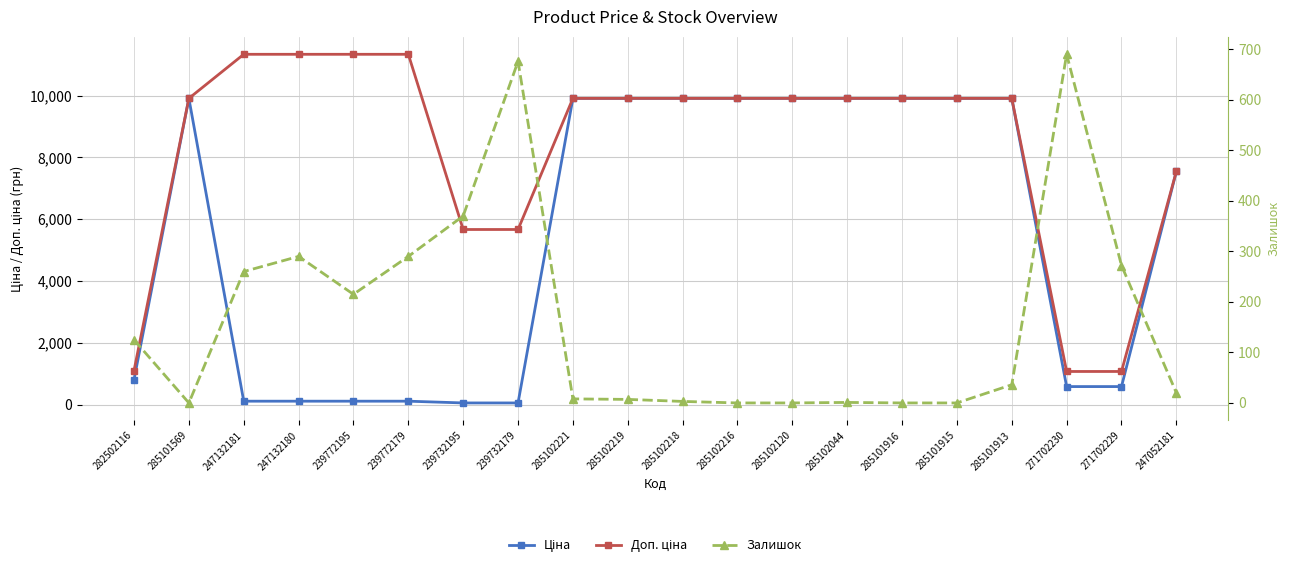

True or false: Ціна and Доп. ціна cross at least once.

False